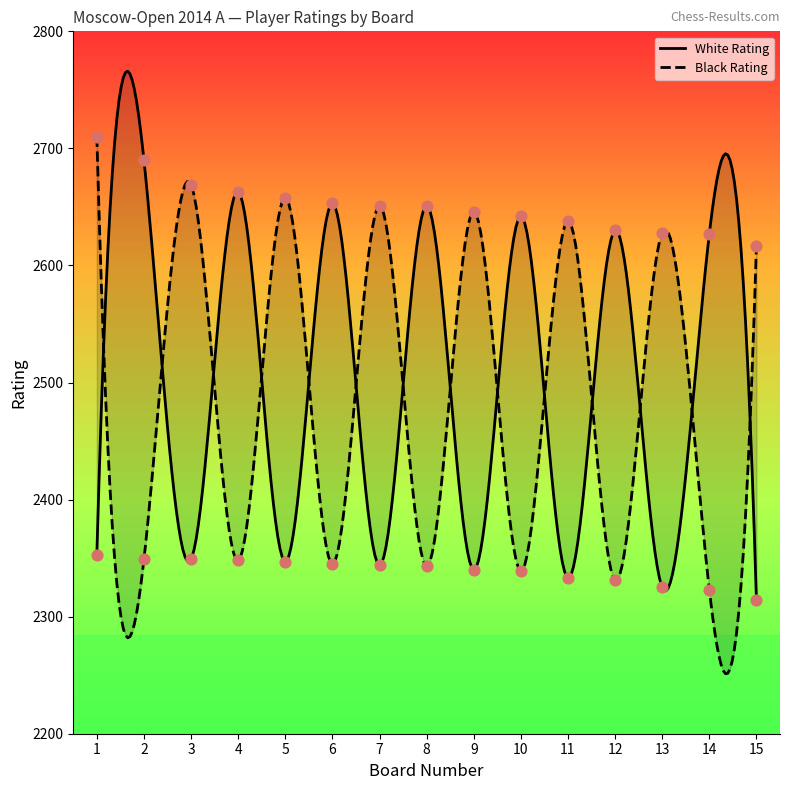

Is the value of White Rating at 3 greater than the value of Black Rating at 10?

Yes